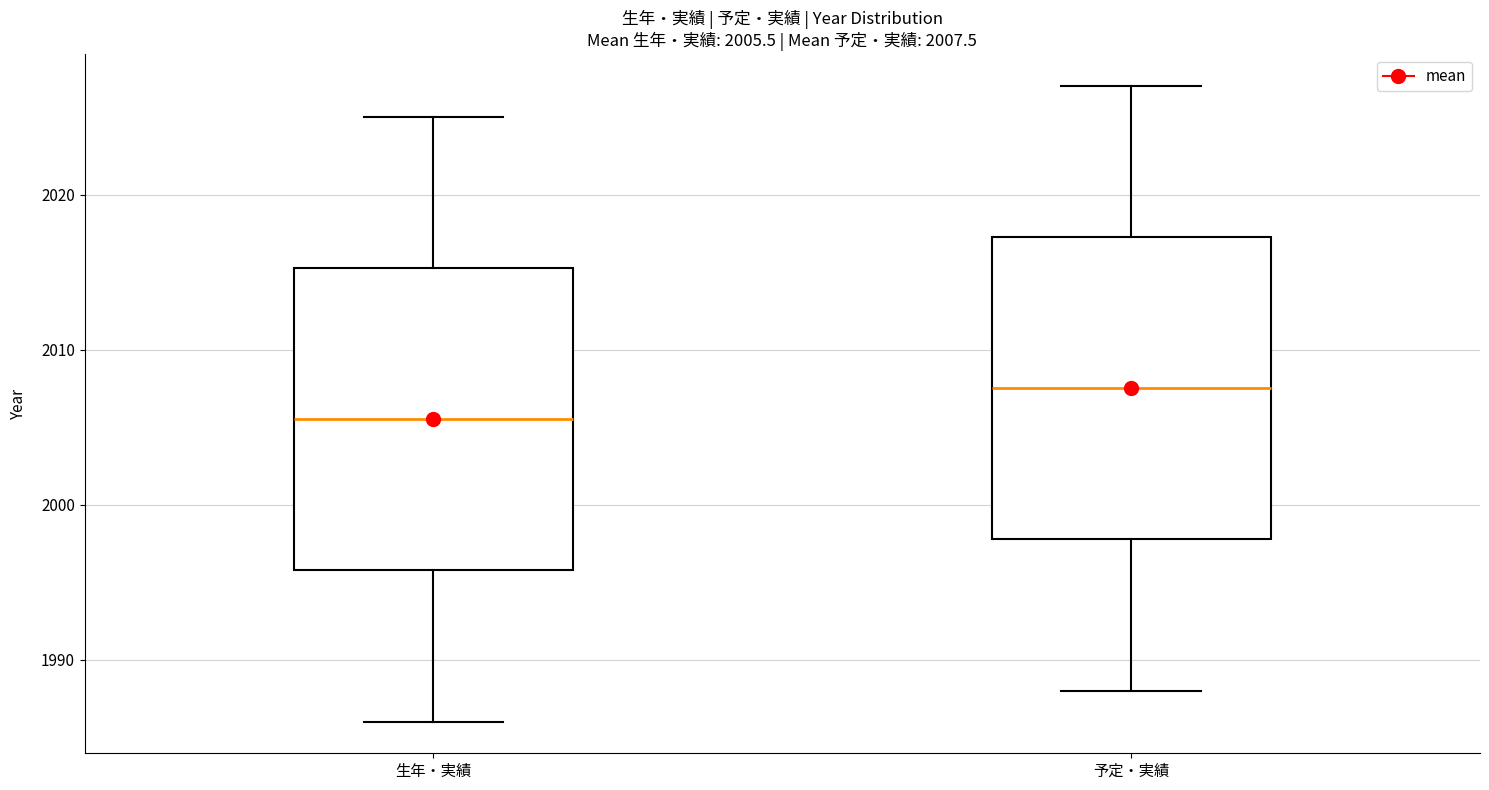

Which box's median line is the lowest?

生年・実績